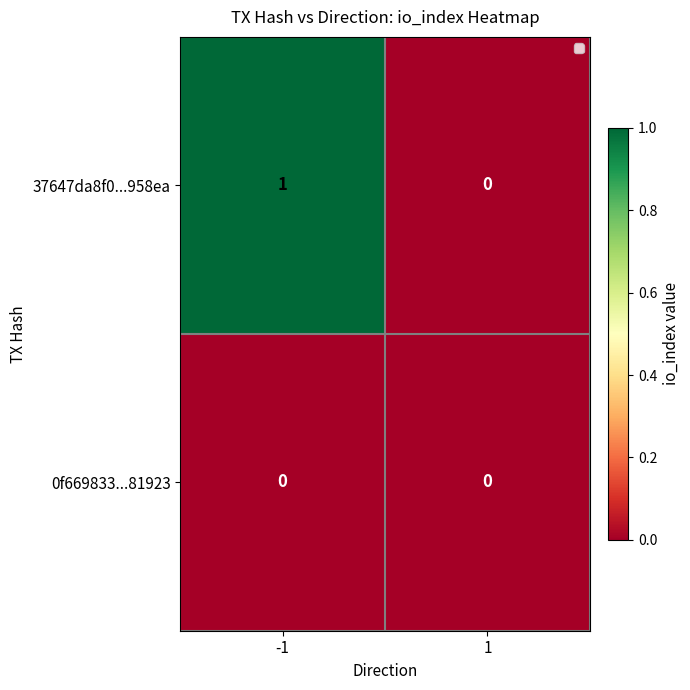

Which series changed the most between -1 and 1?

37647da8f0...958ea